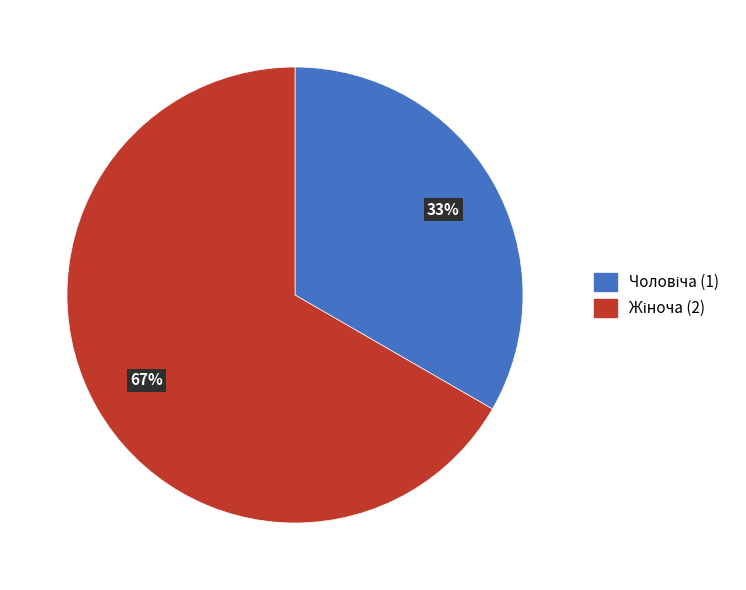

Does any single category account for the majority?

Yes